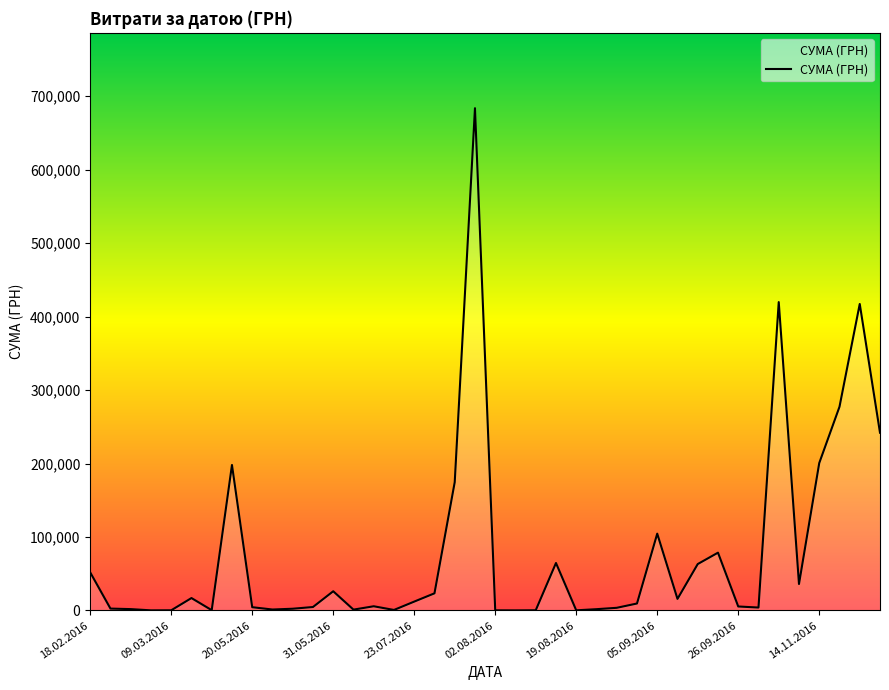

What is the difference between the maximum and minimum values?

683381.3